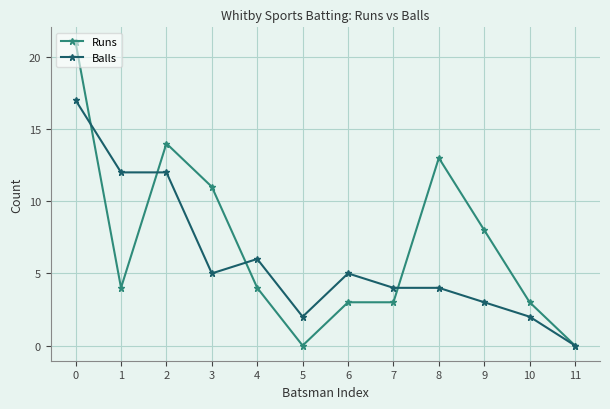

What is the sum of all Balls values?

72